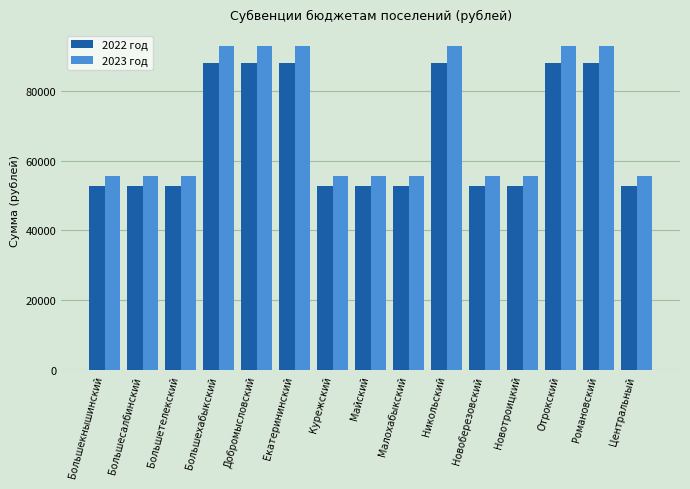

What is the maximum value shown in the chart?

92747